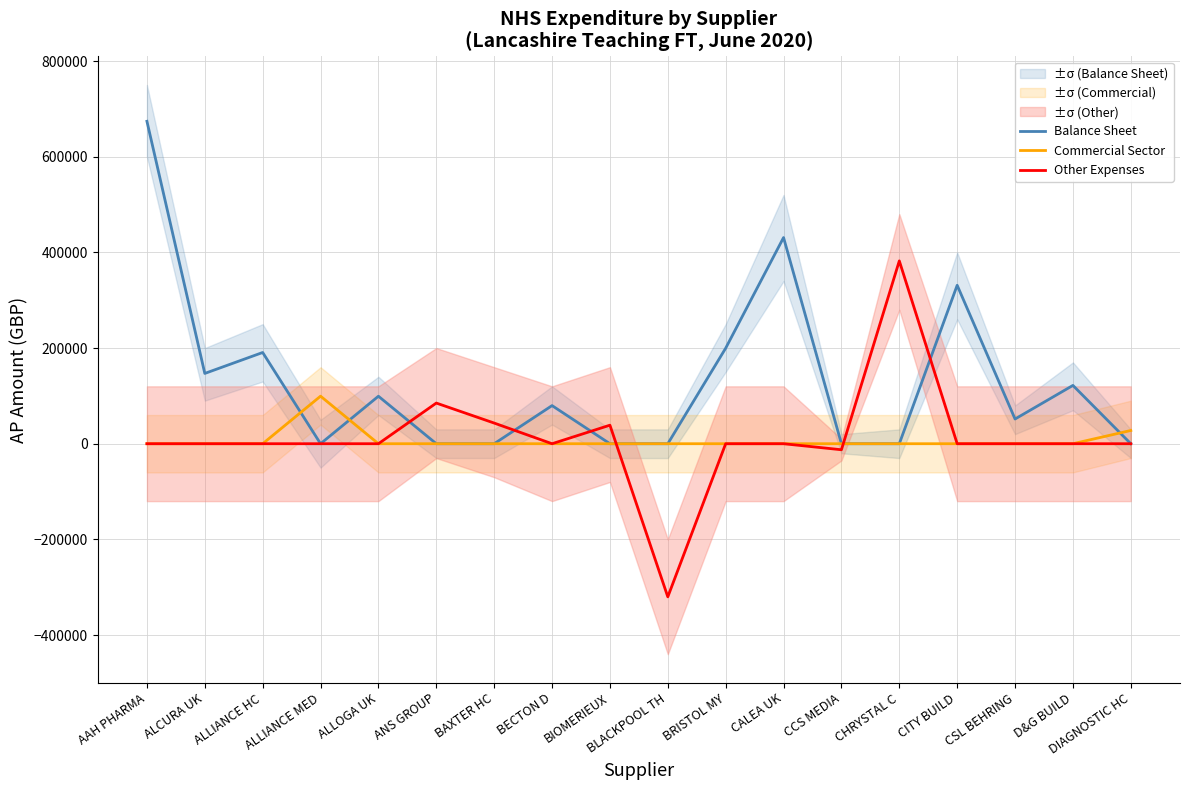

Which series has the widest spread of values?

Other Expenses